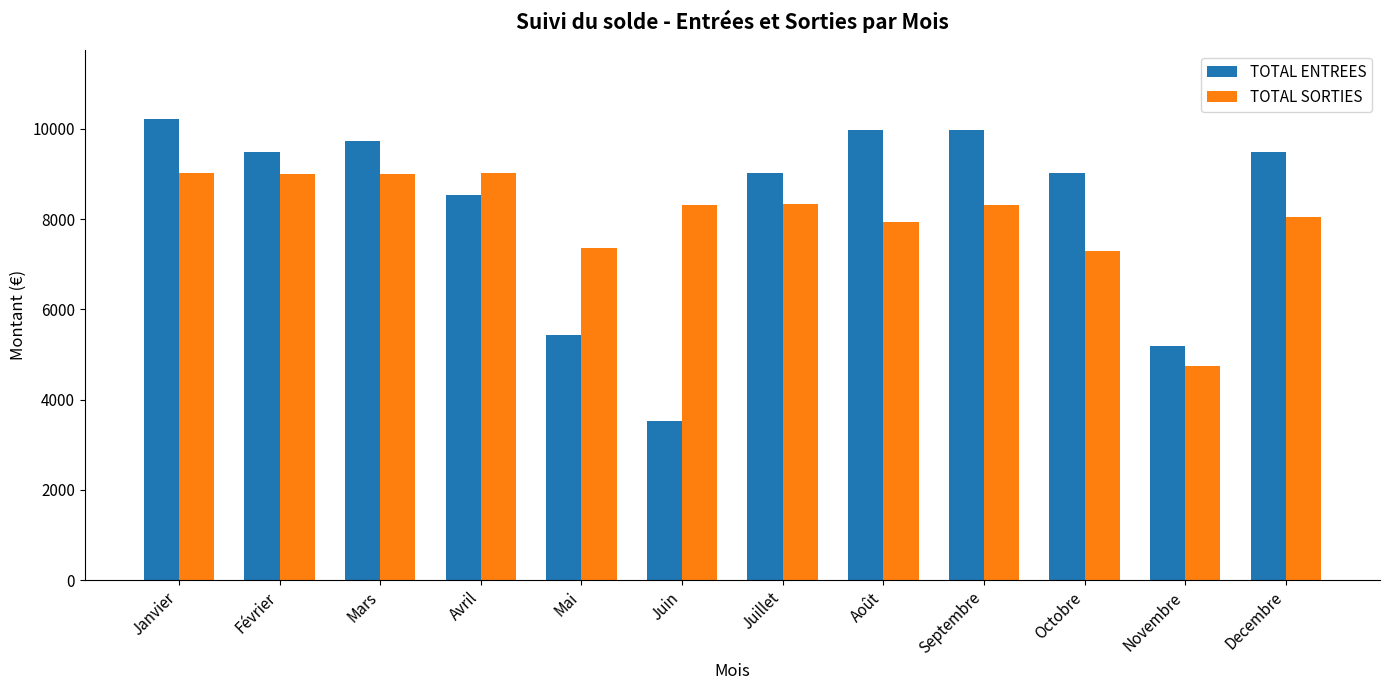

At which label does TOTAL SORTIES first exceed 8320?

Janvier